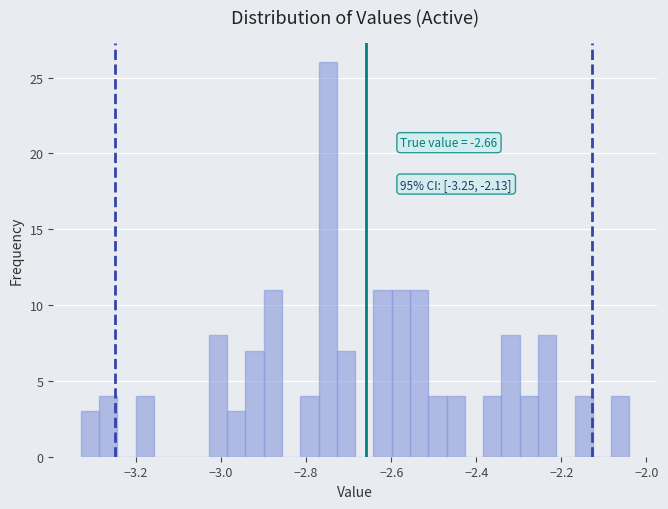

Around what value on the x-axis is the tallest bar? Give the approximate position of its centre, as read against the axis.

-2.74